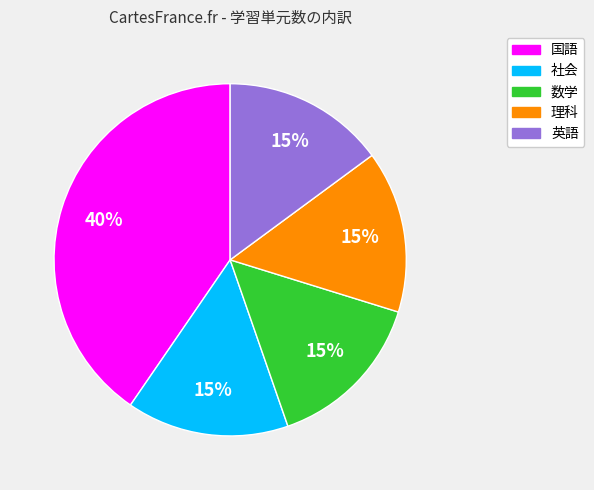

The 英語 slice represents 26% of the pie. True or false?

False